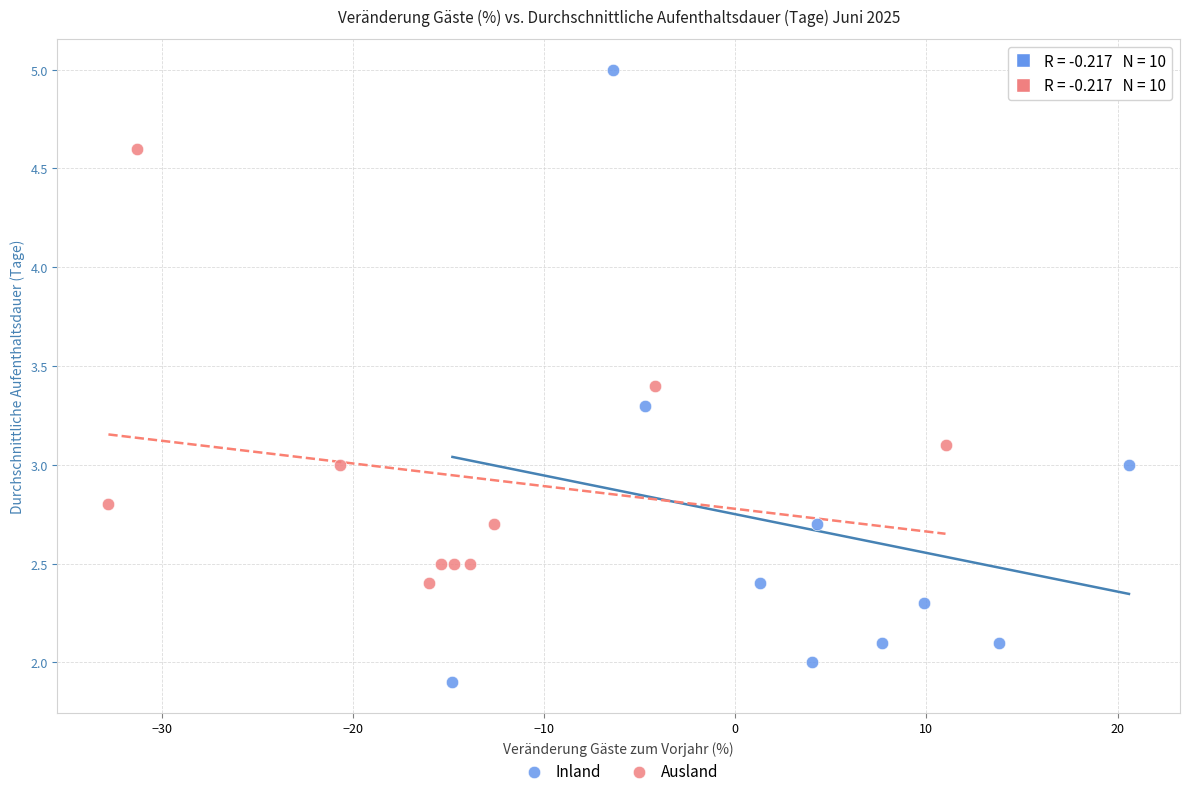

Which series contains the lowest Y value?

Inland